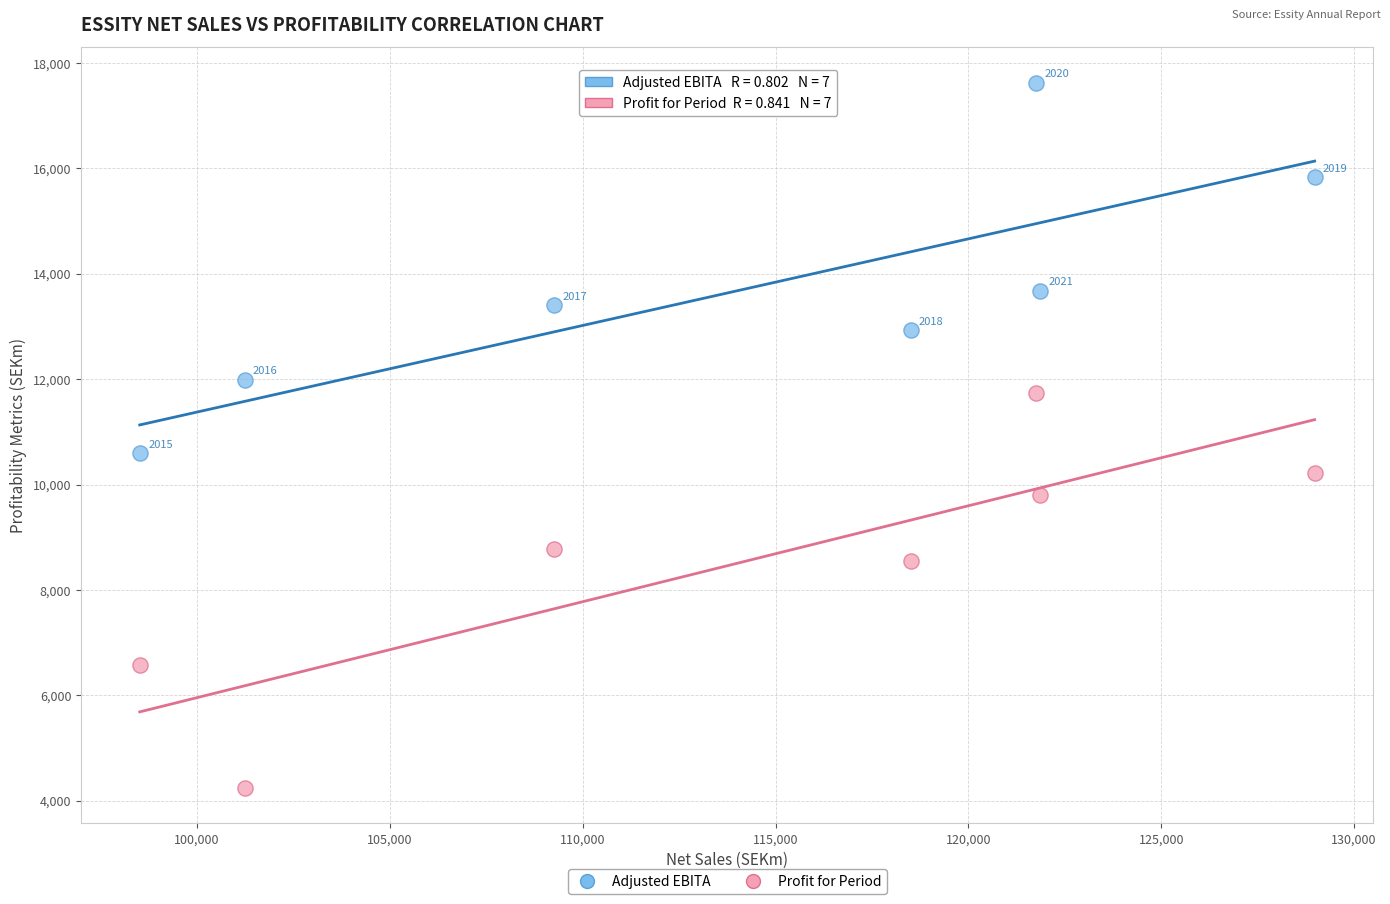

Across all series, what Y value is closest to 10934?

10603